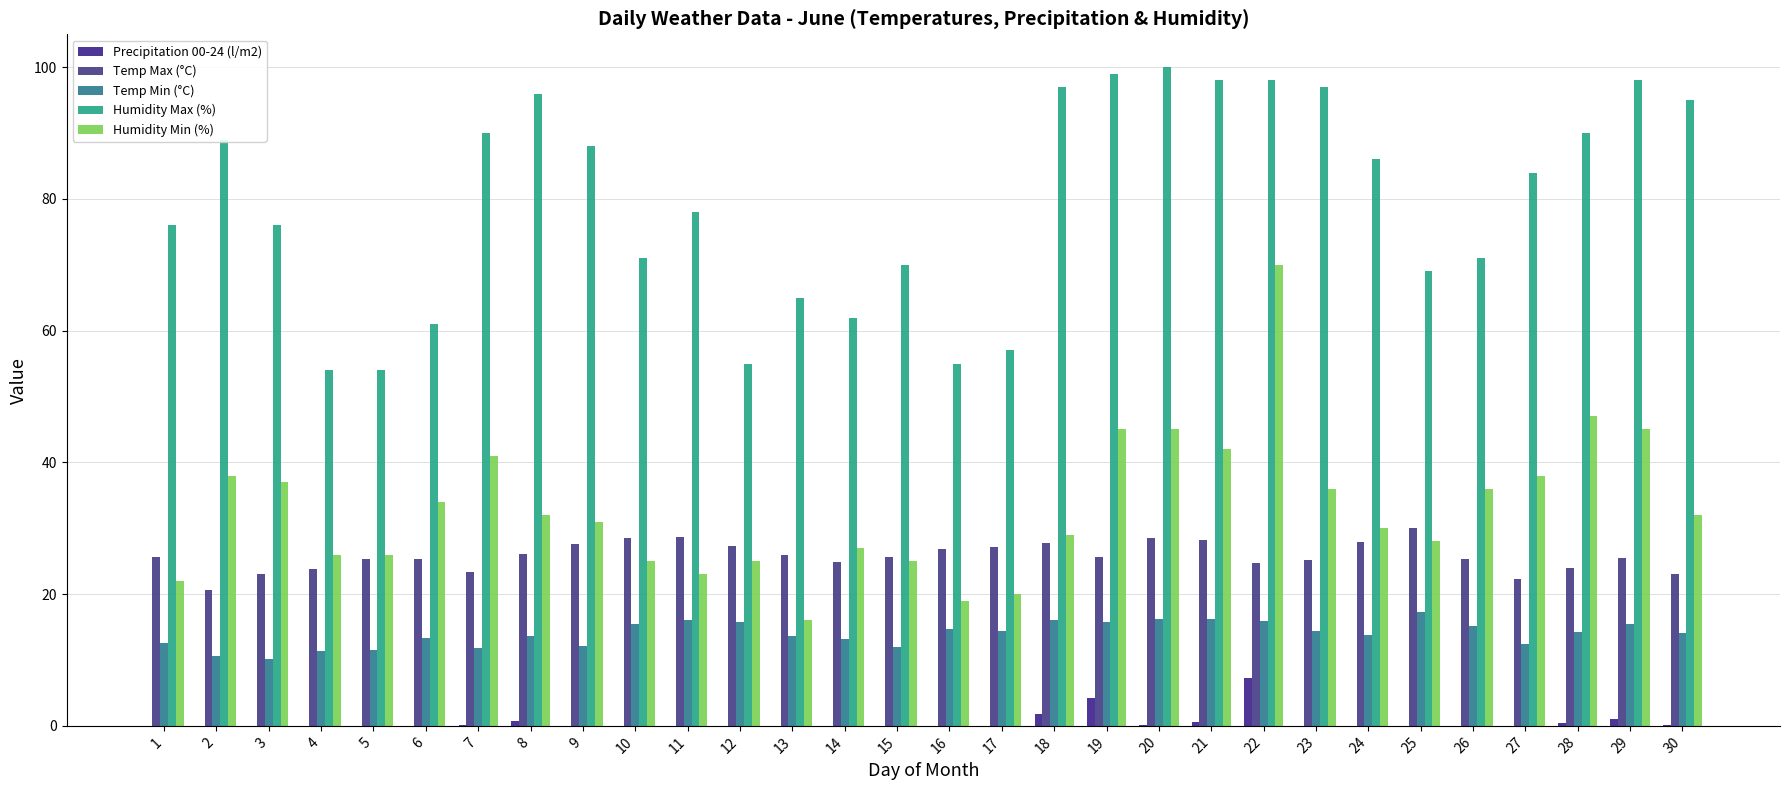

At 11, list the series in order from largest to smallest.

Humidity Max (%), Temp Max (°C), Humidity Min (%), Temp Min (°C), Precipitation 00-24 (l/m2)